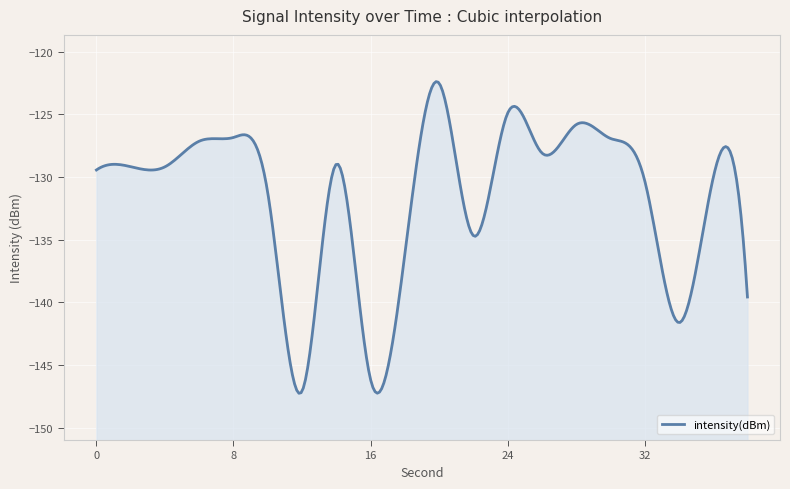

Rank the categories by value from highest to lowest.

20, 24, 28, 8, 30, 6, 26, 14, 2, 4, 0, 36, 32, 10, 22, 18, 38, 34, 16, 12